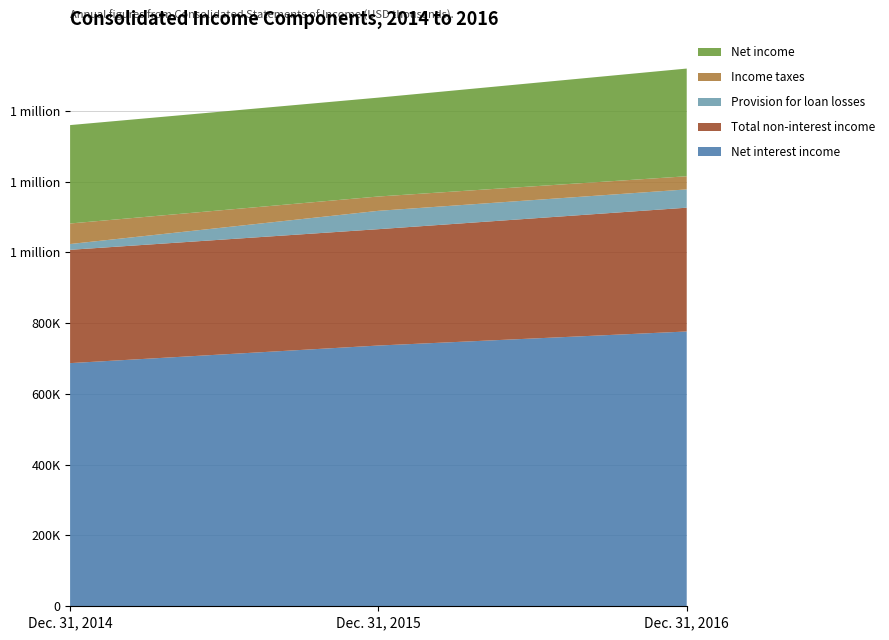

Reading left to right, transcribe all the data shown in this chart.

Net interest income: 686934	736632	776336
Total non-interest income: 320144	328730	349708
Provision for loan losses: 16314	51845	51673
Income taxes: 58047	40471	37150
Net income: 277977	279328	304261